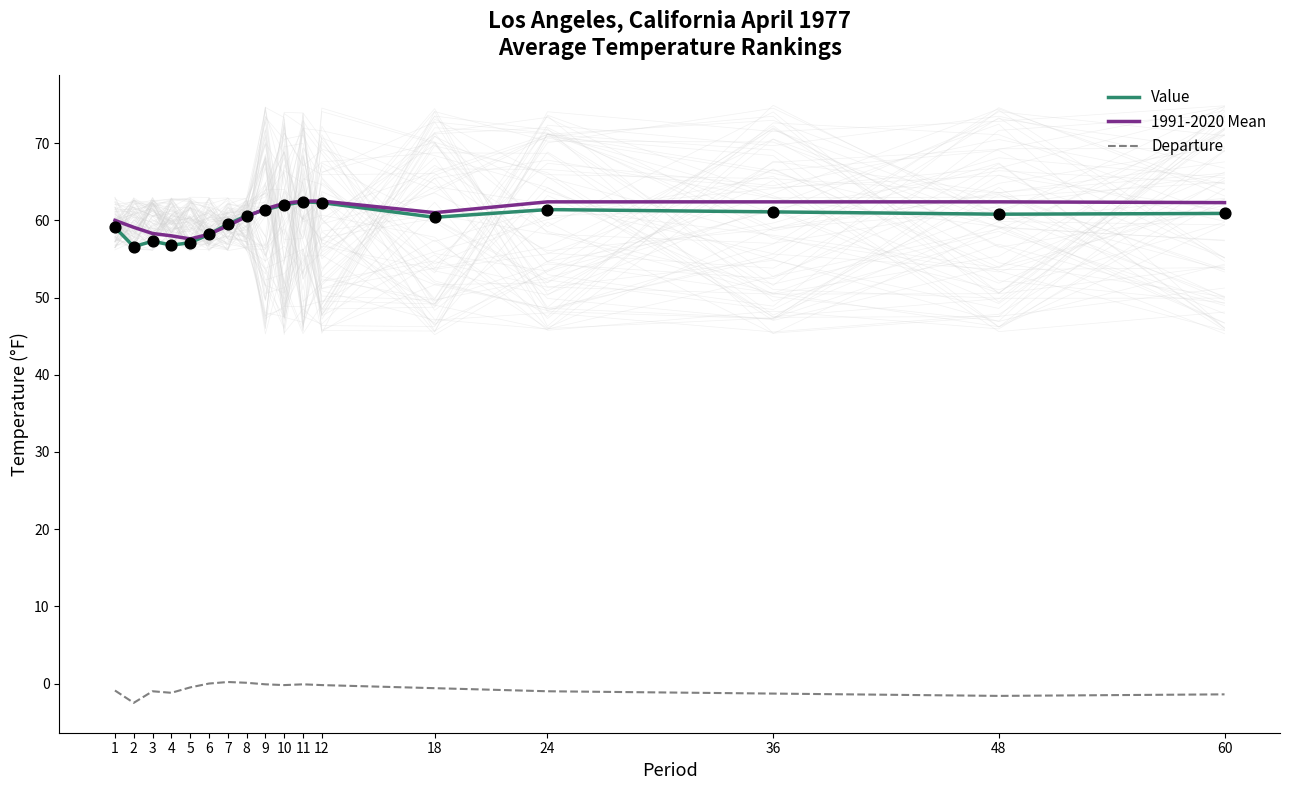

Is the value of Value at 10 greater than the value of Departure at 48?

Yes